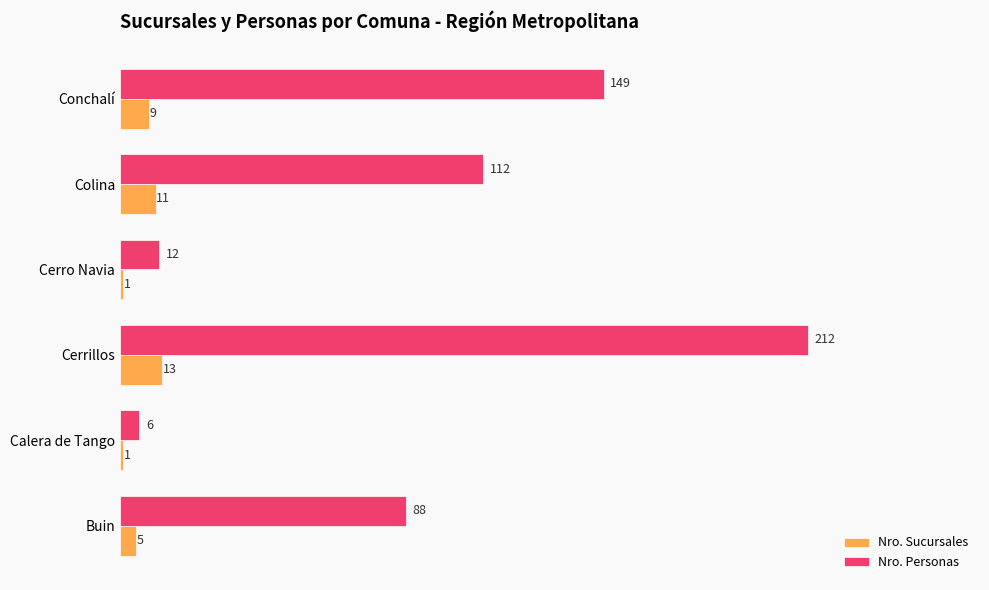

List the series in order of their peak value, highest first.

Nro. Personas, Nro. Sucursales